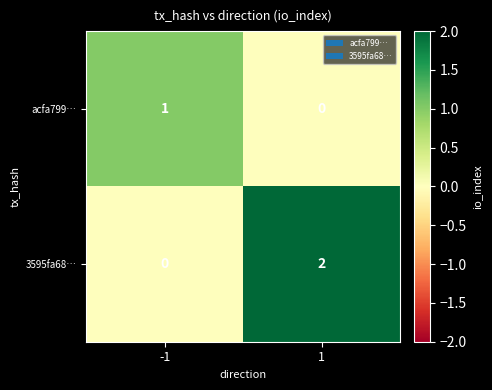

At how many categories does at least one series exceed 0?

2